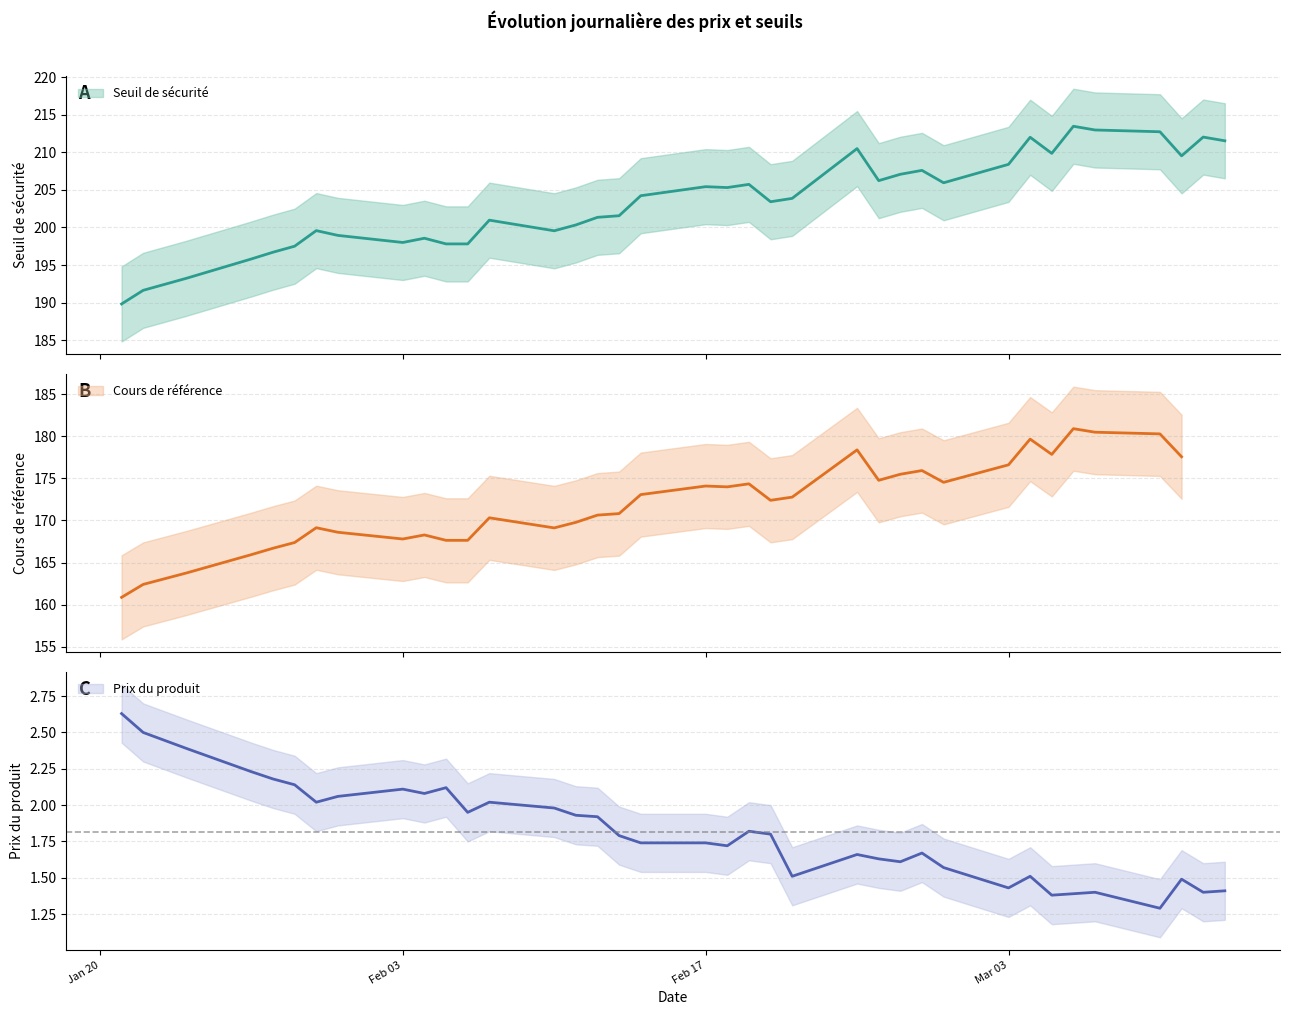

The Prix du produit series shows 0.9 at 2025-02-11. True or false?

False